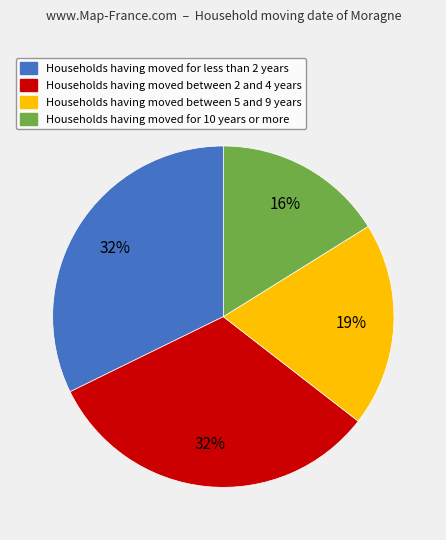

Is there any slice that represents more than half of the pie?

No